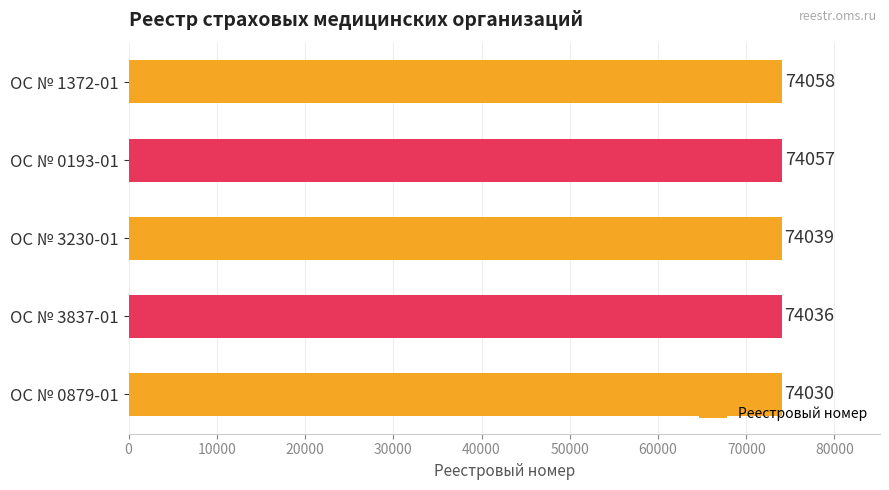

What is the smallest value displayed?

74030